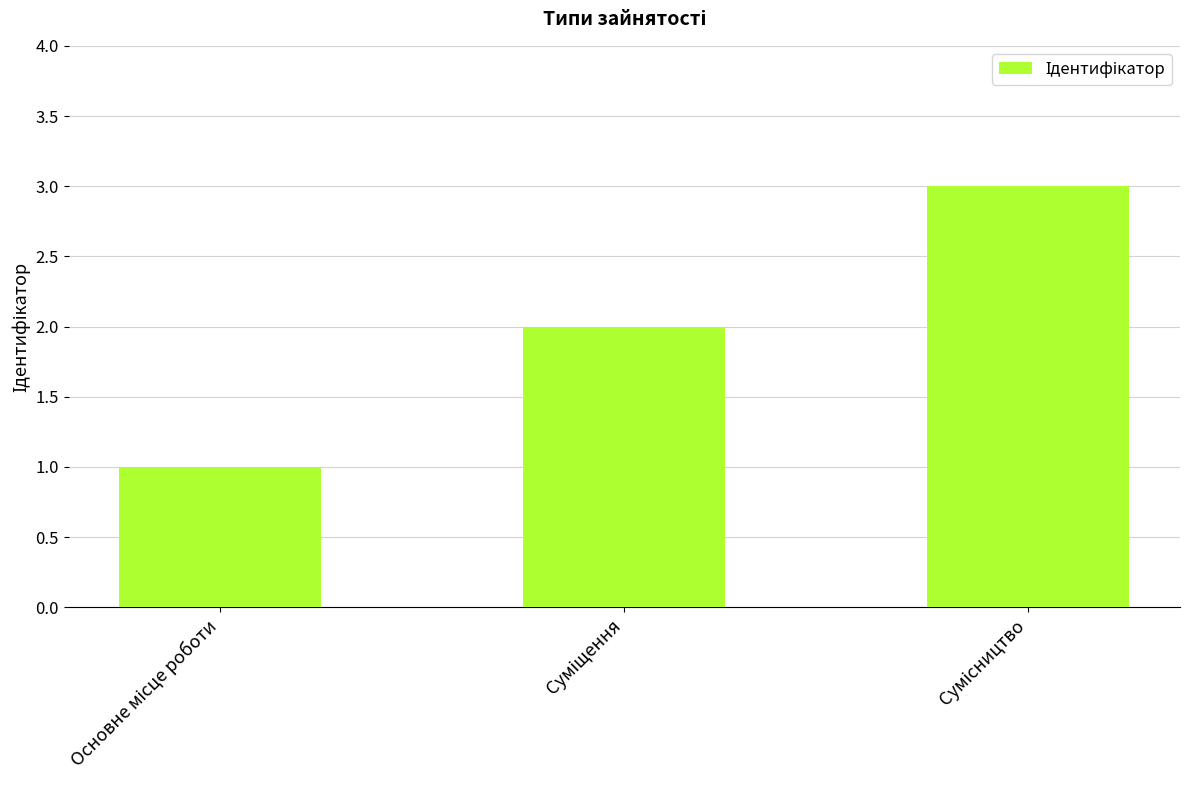

What is the greatest value displayed?

3